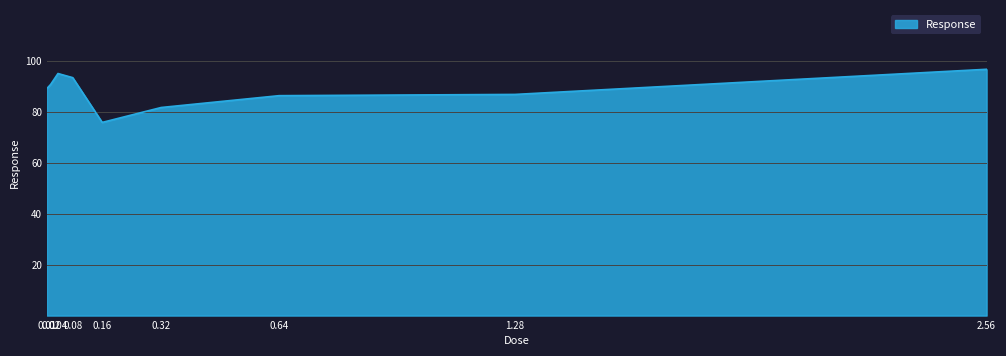

What is the average value?

88.4